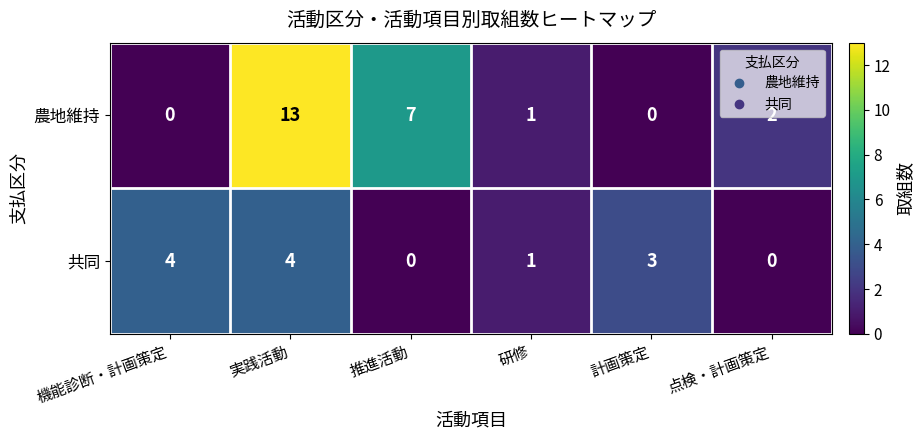

What is the total value across all series at 研修?

2